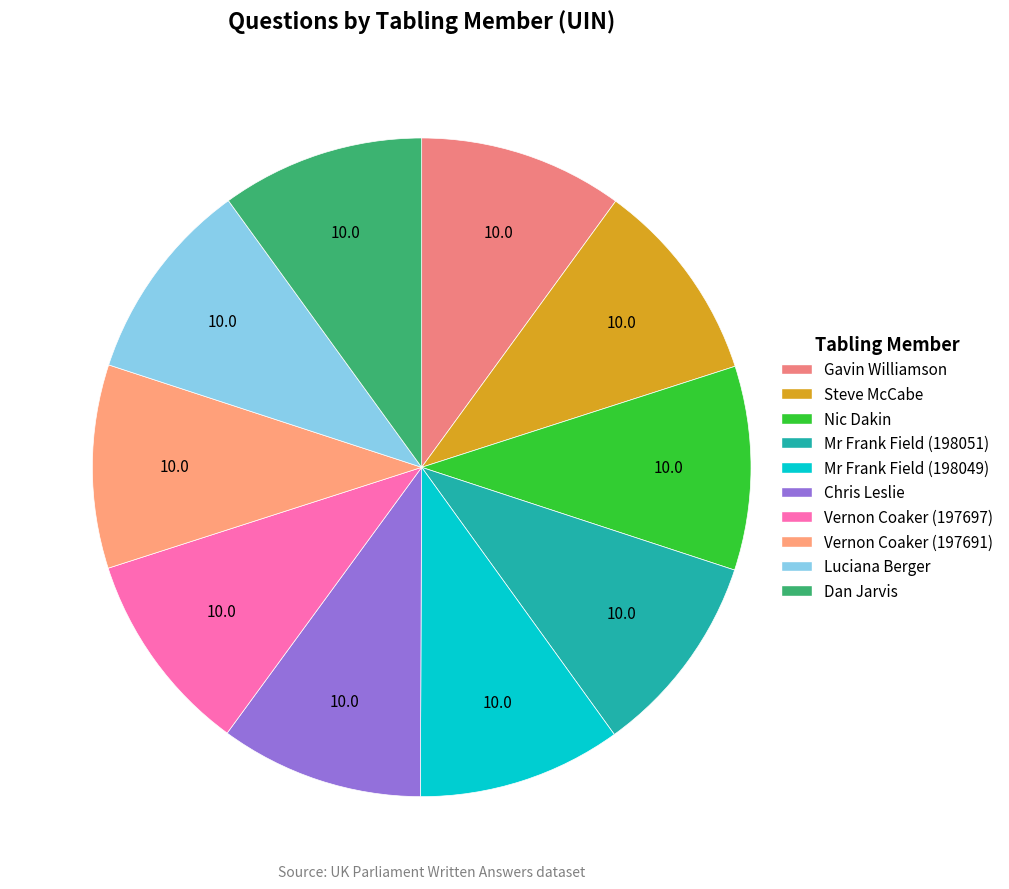

Is Mr Frank Field (198049) the majority of the pie?

No